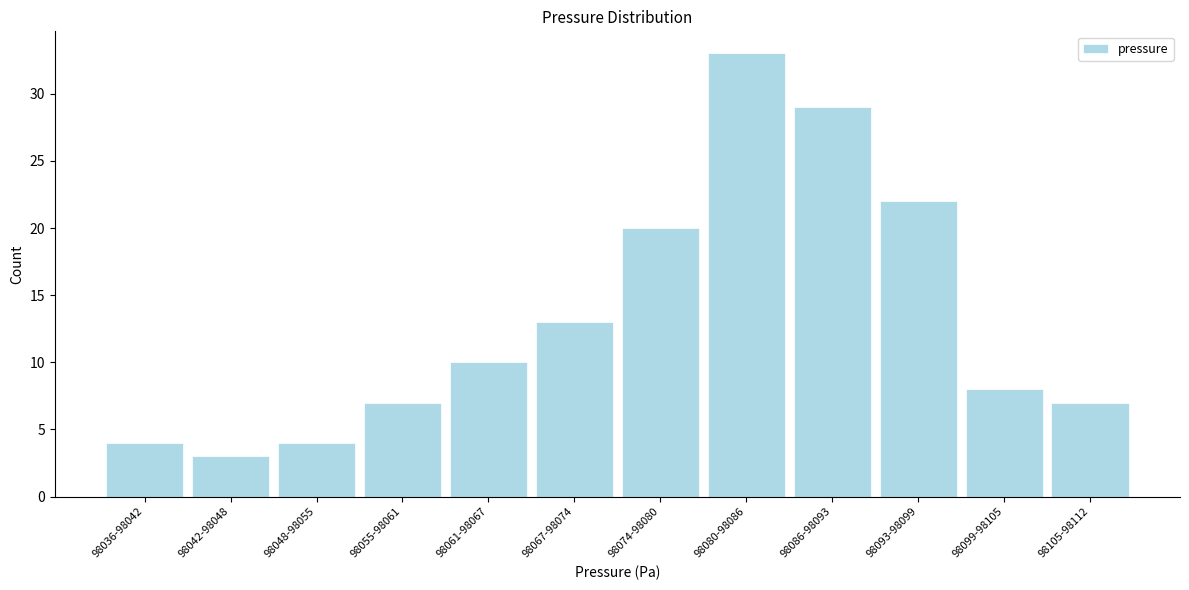

Reading left to right, extract all data points from this chart.

4	3	4	7	10	13	20	33	29	22	8	7